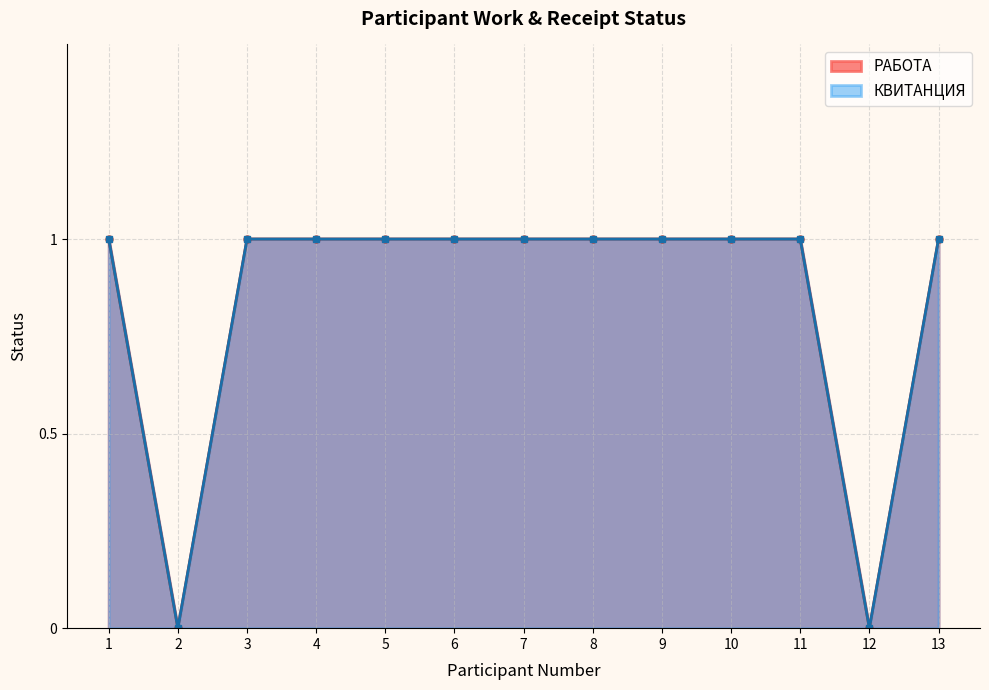

The РАБОТА series shows 1 at 6. True or false?

True